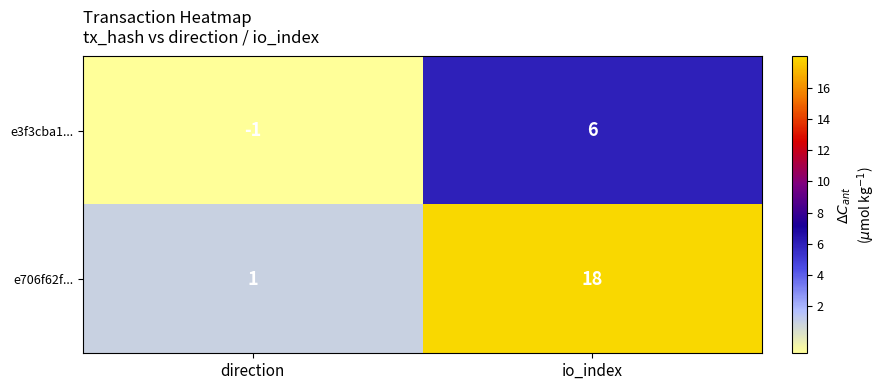

What is the spread (max minus min) of values at io_index?

12